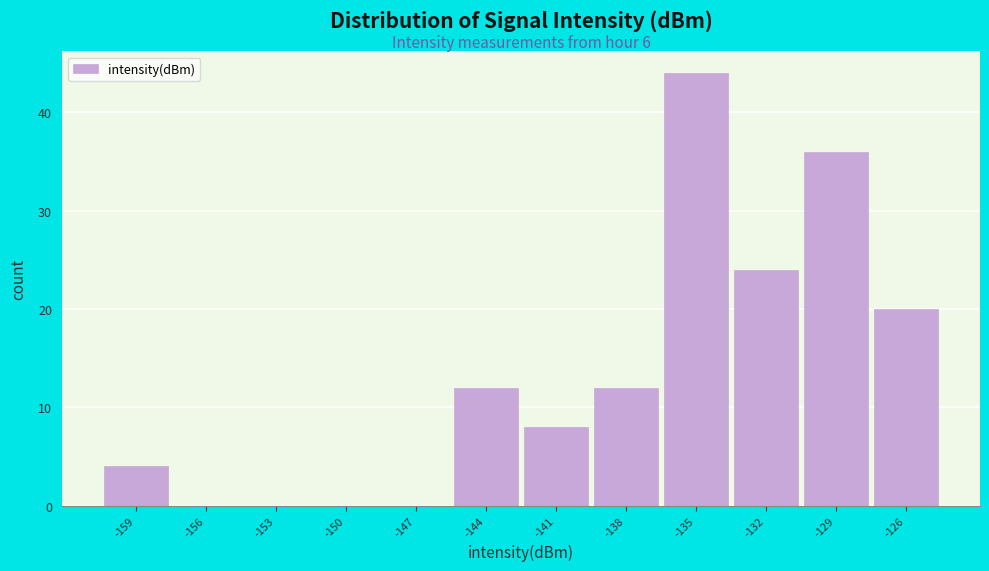

Reading right to left, extract all data points from this chart.

-126=20	-129=36	-132=24	-135=44	-138=12	-141=8	-144=12	-147=0	-150=0	-153=0	-156=0	-159=4